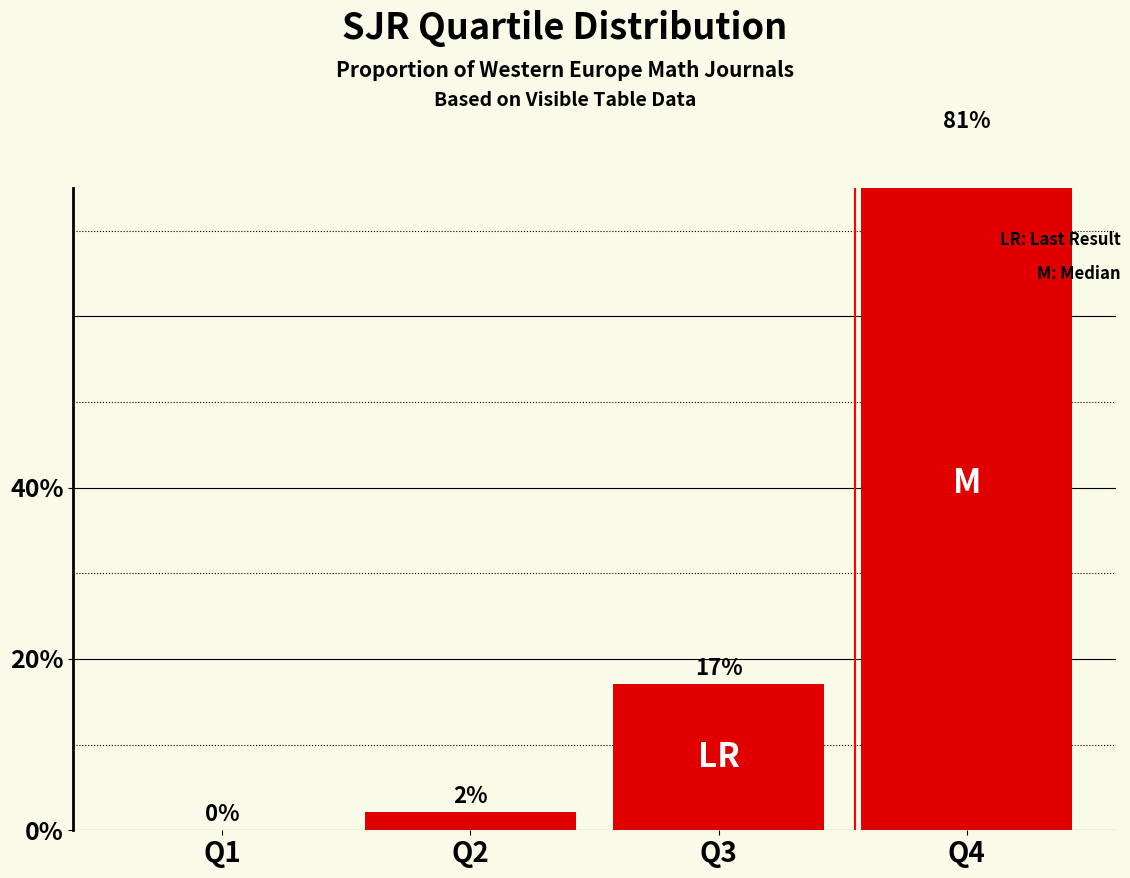

At which label does the data first exceed 17?

Q3